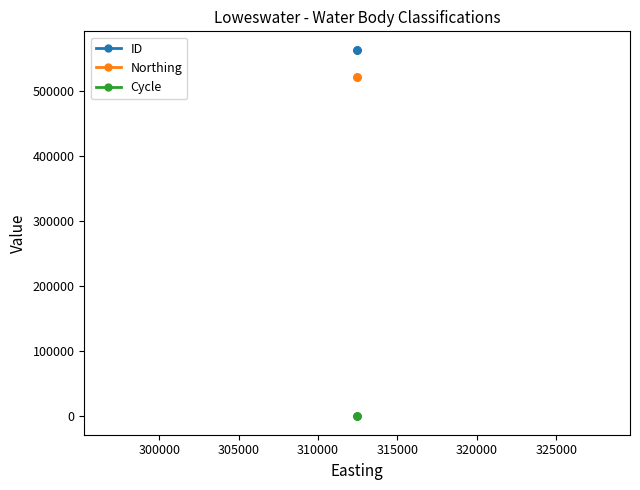

True or false: ID and Cycle cross at least once.

False